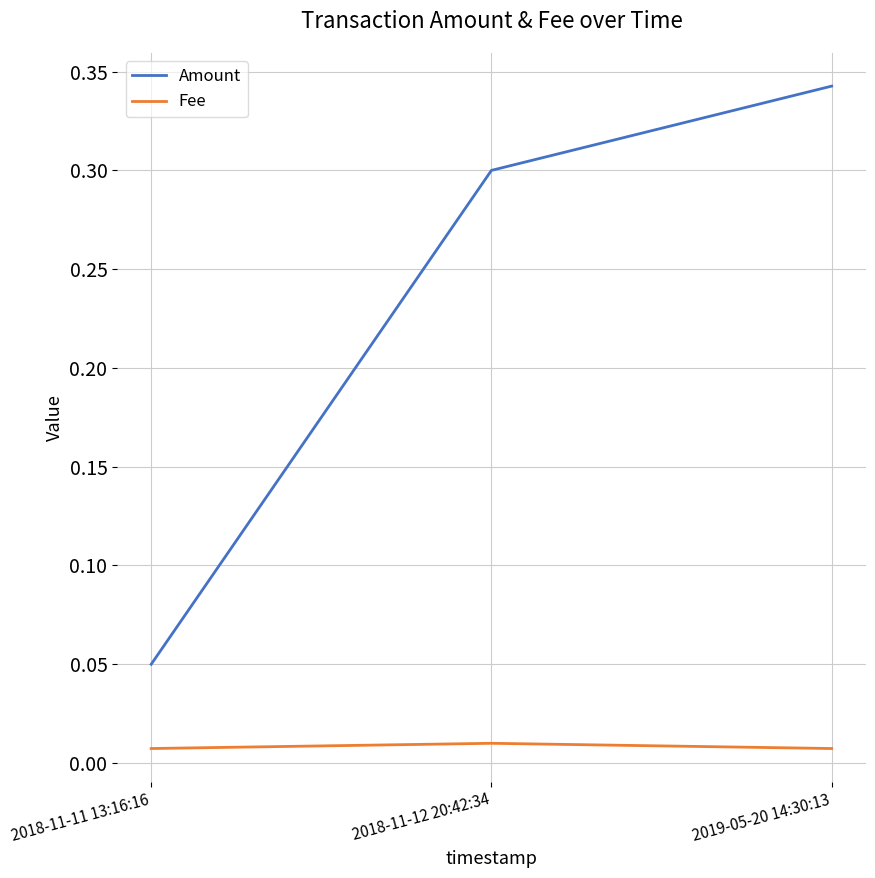

What are all the series names shown in the legend?

Amount, Fee